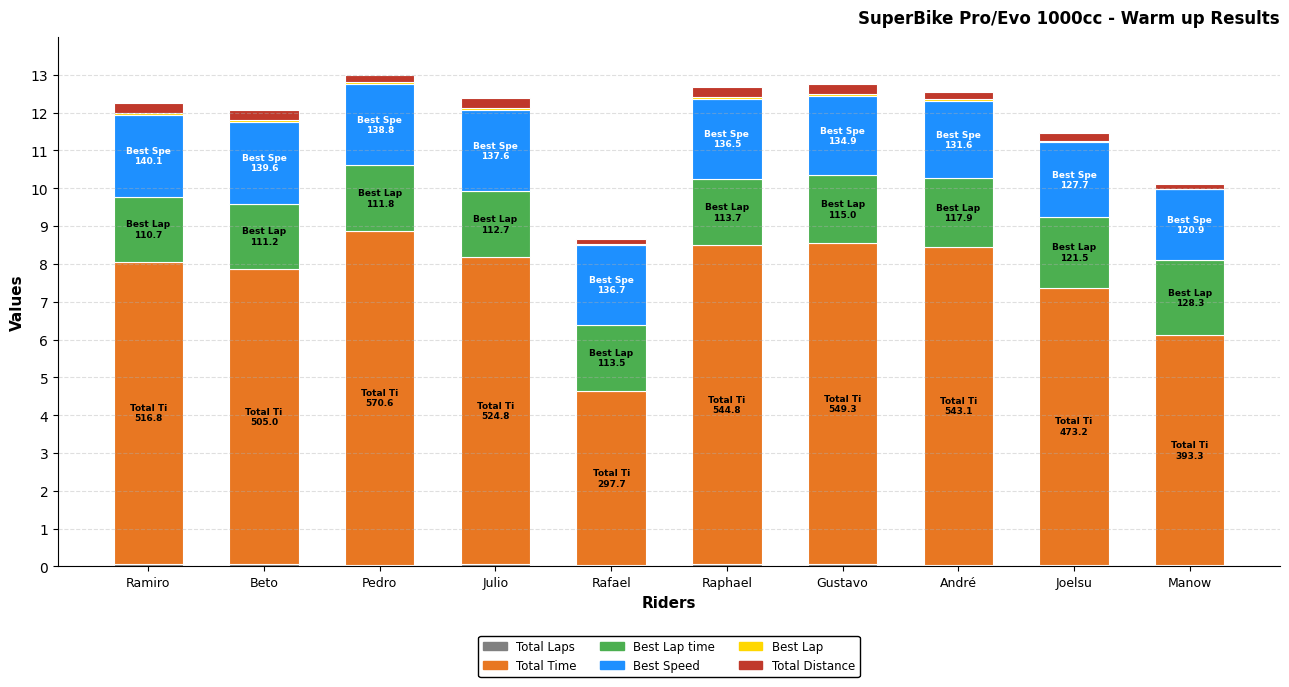

True or false: Best Lap time has a value of 2.8 at Rafael.

False